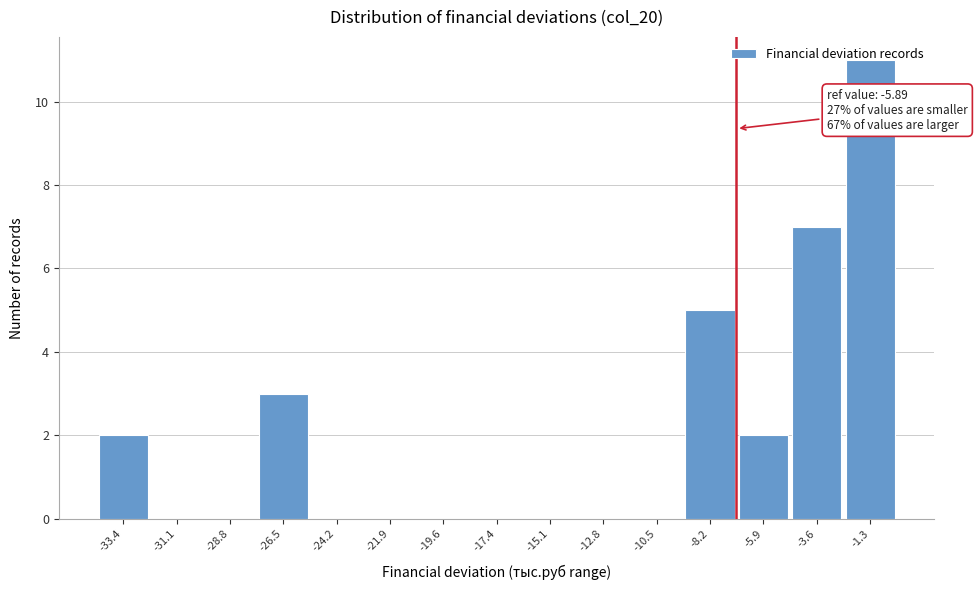

Which has a higher value, -3.6 or -5.9?

-3.6